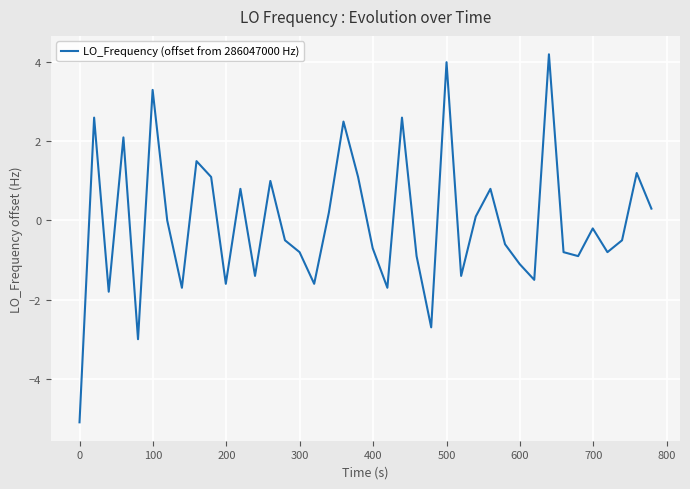

What is the difference between the maximum and minimum values?

9.3